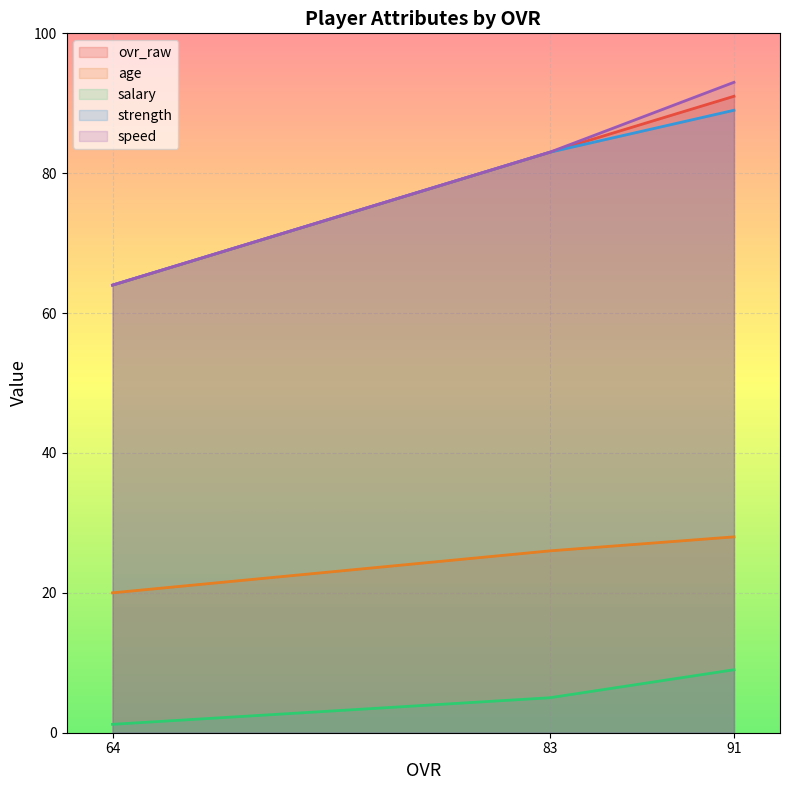

Reading left to right, what are all the values shown in this chart?

ovr_raw: 91=91.0	83=83.0	64=64.0
age: 91=28.0	83=26.0	64=20.0
salary: 91=9.0	83=5.0	64=1.2
strength: 91=89.0	83=83.0	64=64.0
speed: 91=93.0	83=83.0	64=64.0